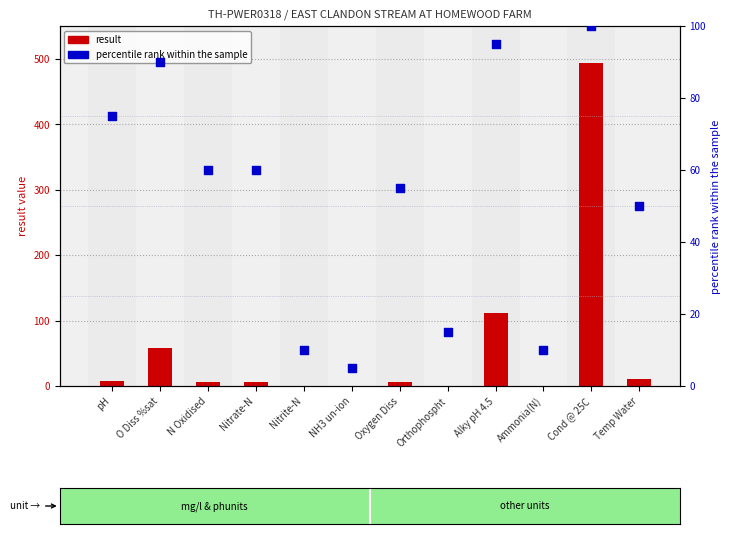

At which category is the sum across all series the highest?

Cond @ 25C